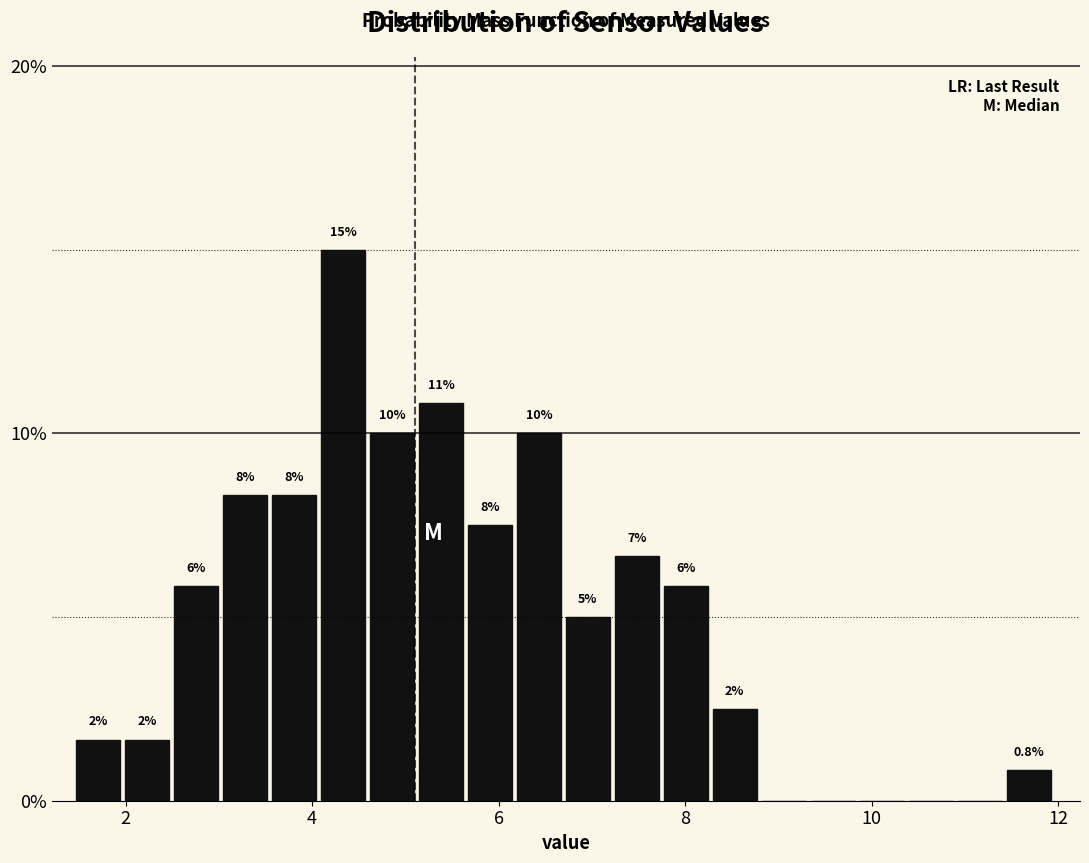

Read against the x-axis, roughly where is the centre of the tallest bar?

4.4